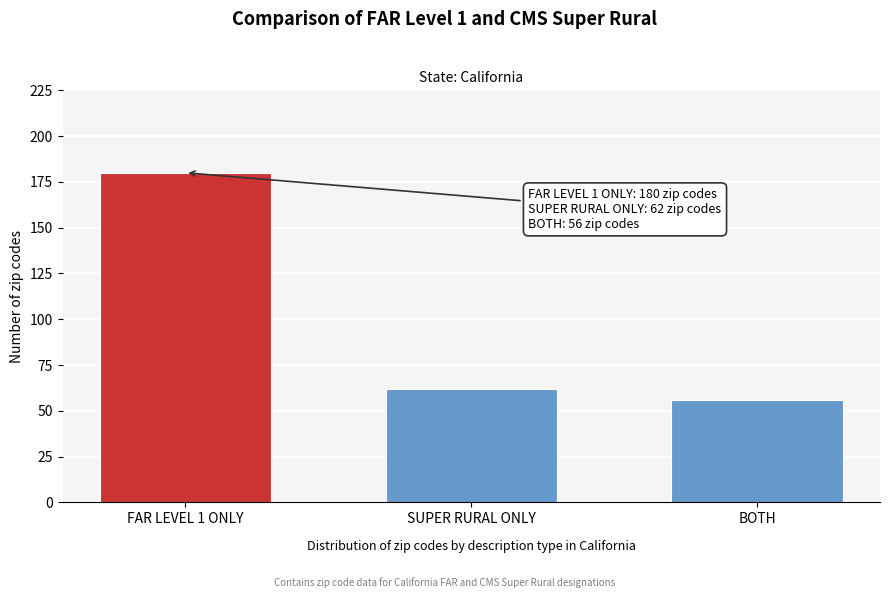

Reading left to right, what are all the values shown in this chart?

180	62	56